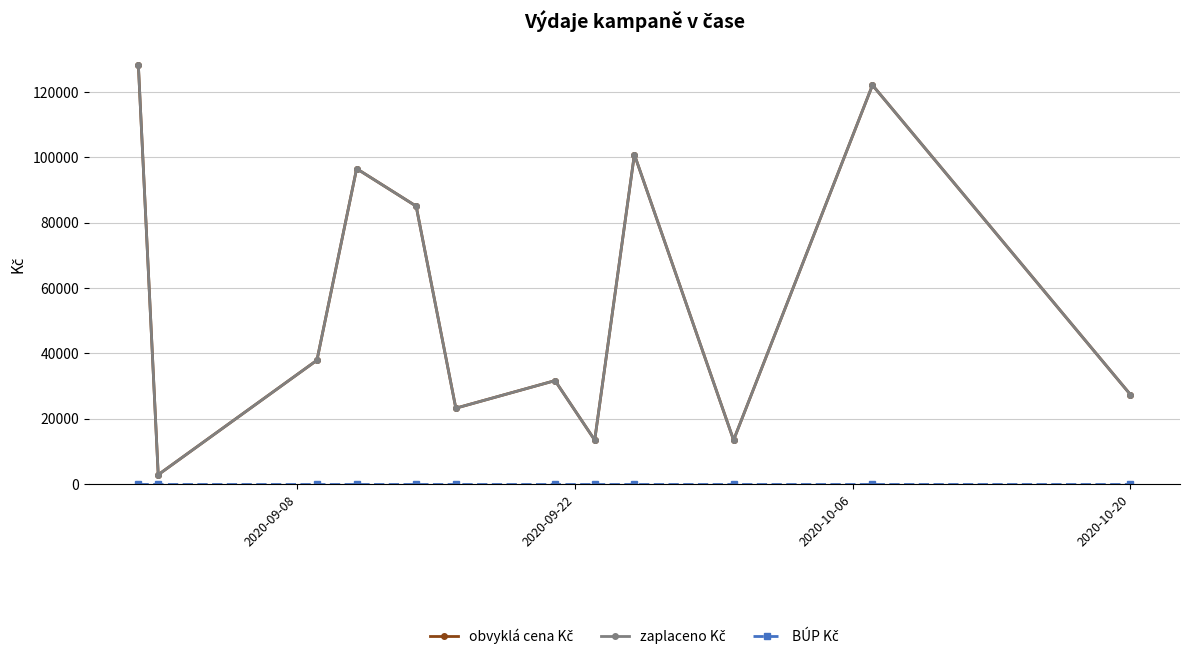

Is this an area chart (filled region under the line)?

No